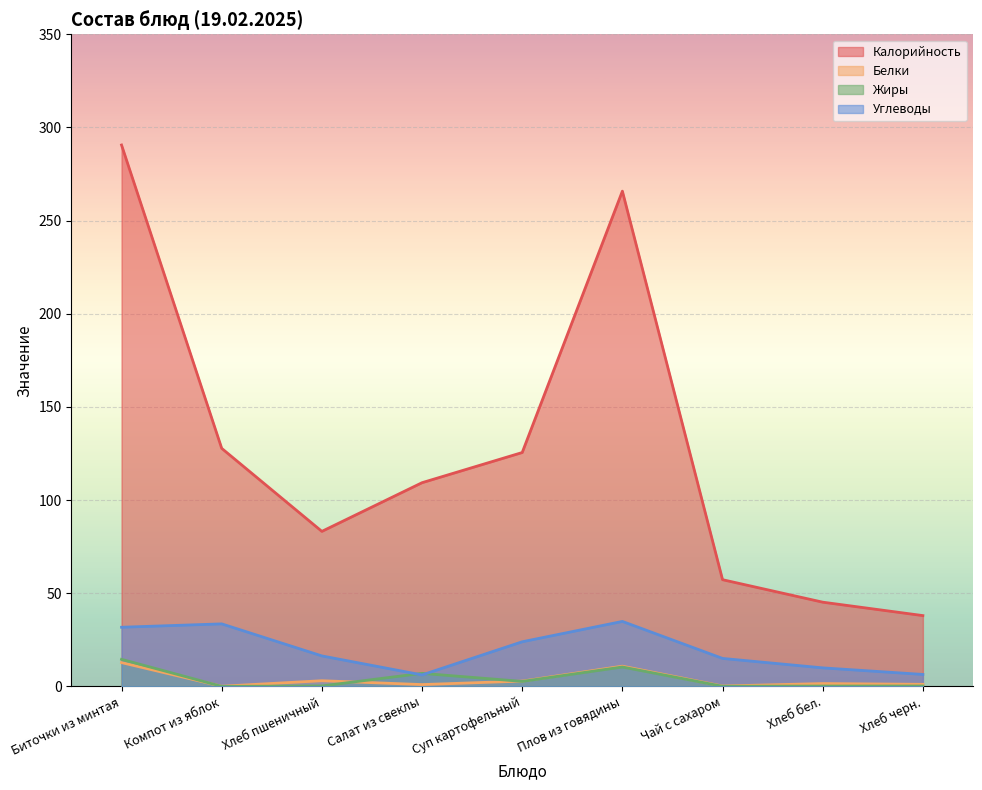

True or false: Калорийность has more than 0 points higher than both neighbors.

True